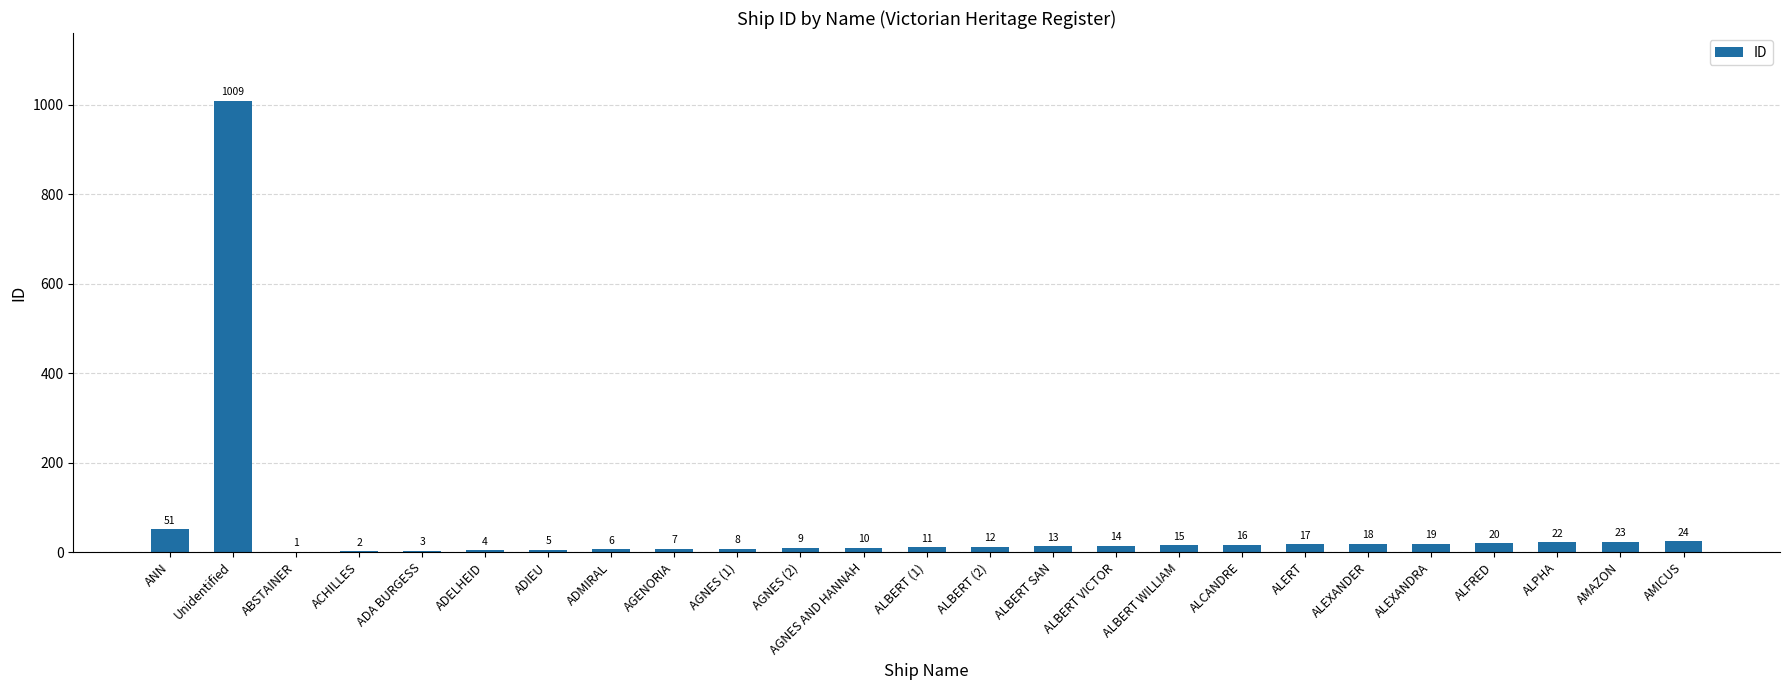

What is the difference between the values at ALEXANDRA and Unidentified?

990